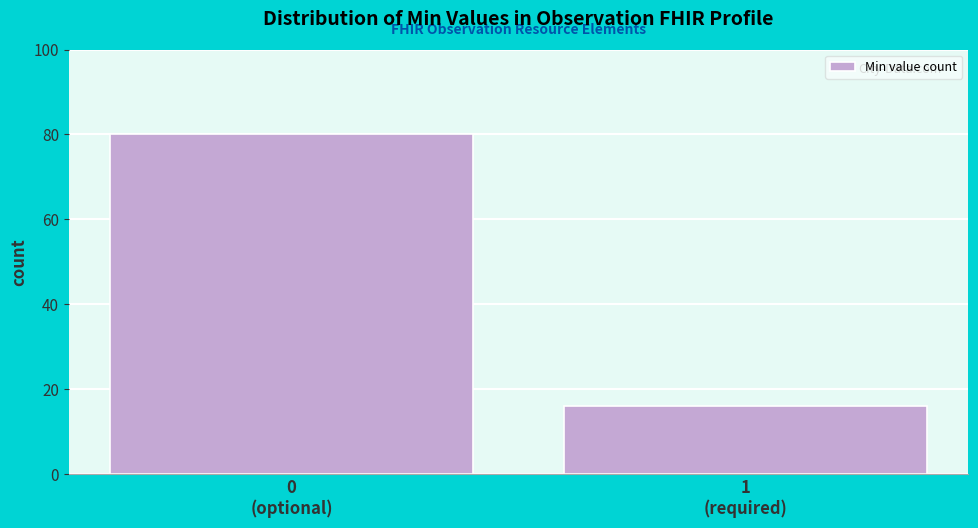

Reading left to right, what are all the values shown in this chart?

80	16